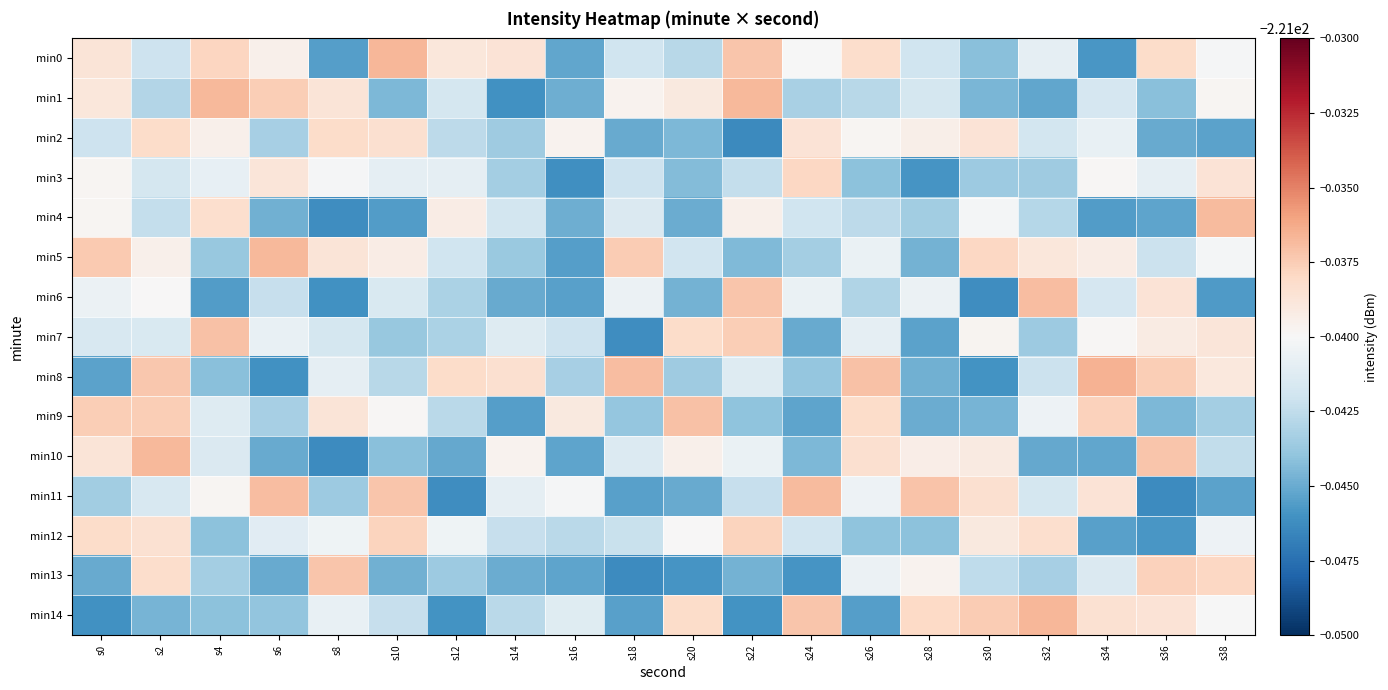

Between s14 and s16, which is larger?

s14